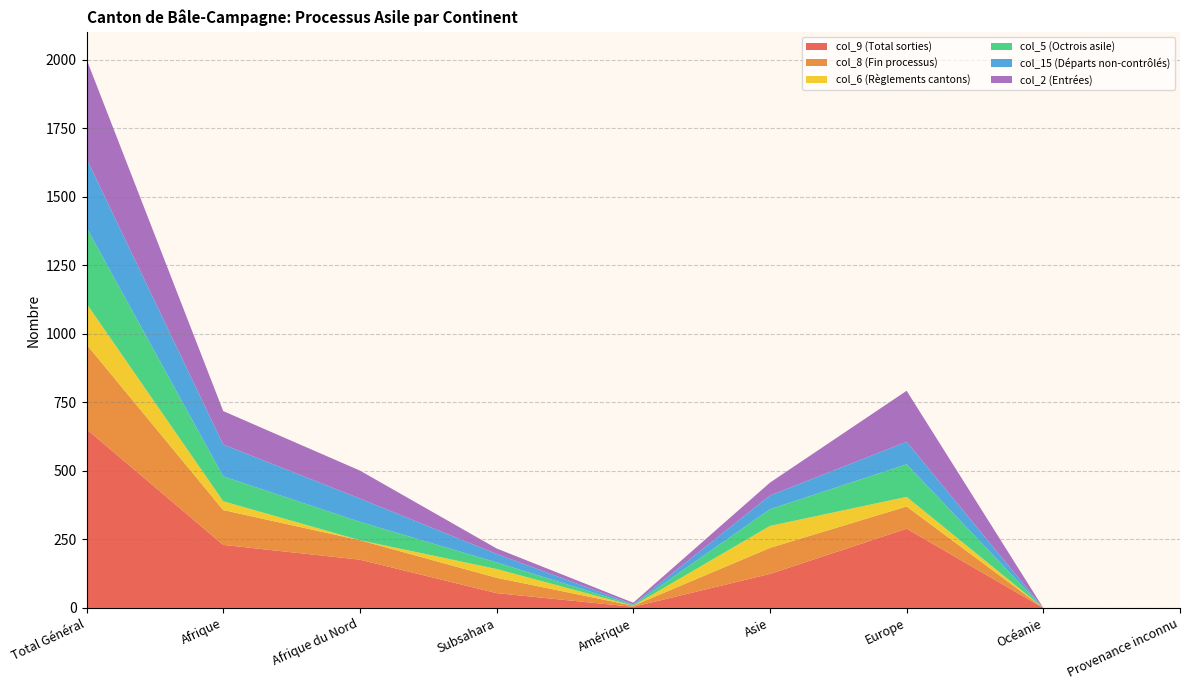

Reading left to right, list all the values displayed in this chart.

col_9 (Total sorties): 652	230	176	54	4	124	289	0	0
col_8 (Fin processus): 309	127	71	56	4	95	81	0	0
col_6 (Règlements cantons): 149	32	0	32	0	80	35	0	0
col_5 (Octrois asile): 277	91	67	24	3	61	119	0	0
col_15 (Départs non-contrôlés): 252	116	85	31	2	50	82	0	0
col_2 (Entrées): 362	122	102	20	6	47	186	0	0